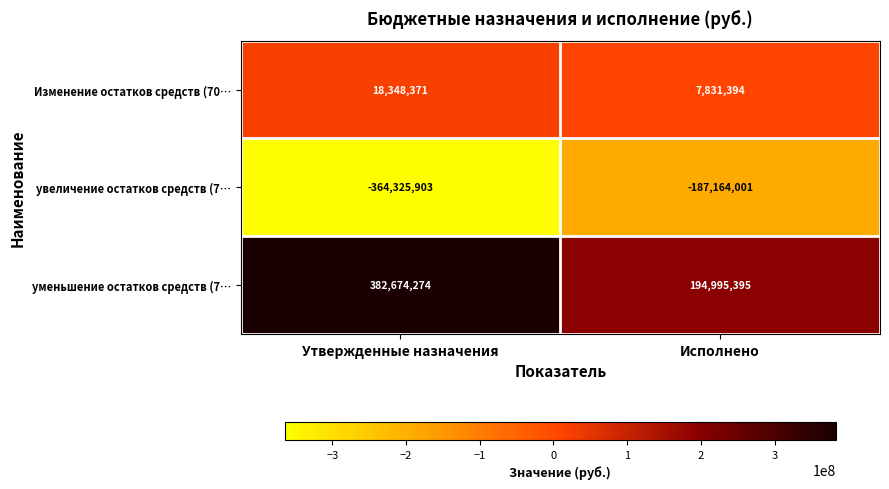

Is the value of уменьшение остатков средств (7… at Исполнено greater than the value of увеличение остатков средств (7… at Утвержденные назначения?

Yes